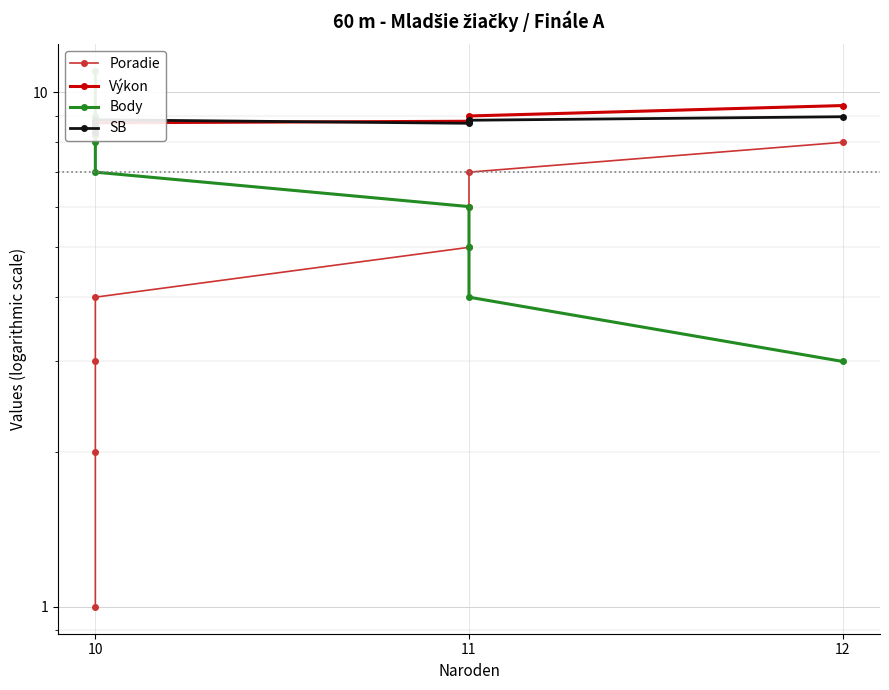

What is the sum of the Body values at 10 and 11?

15.0